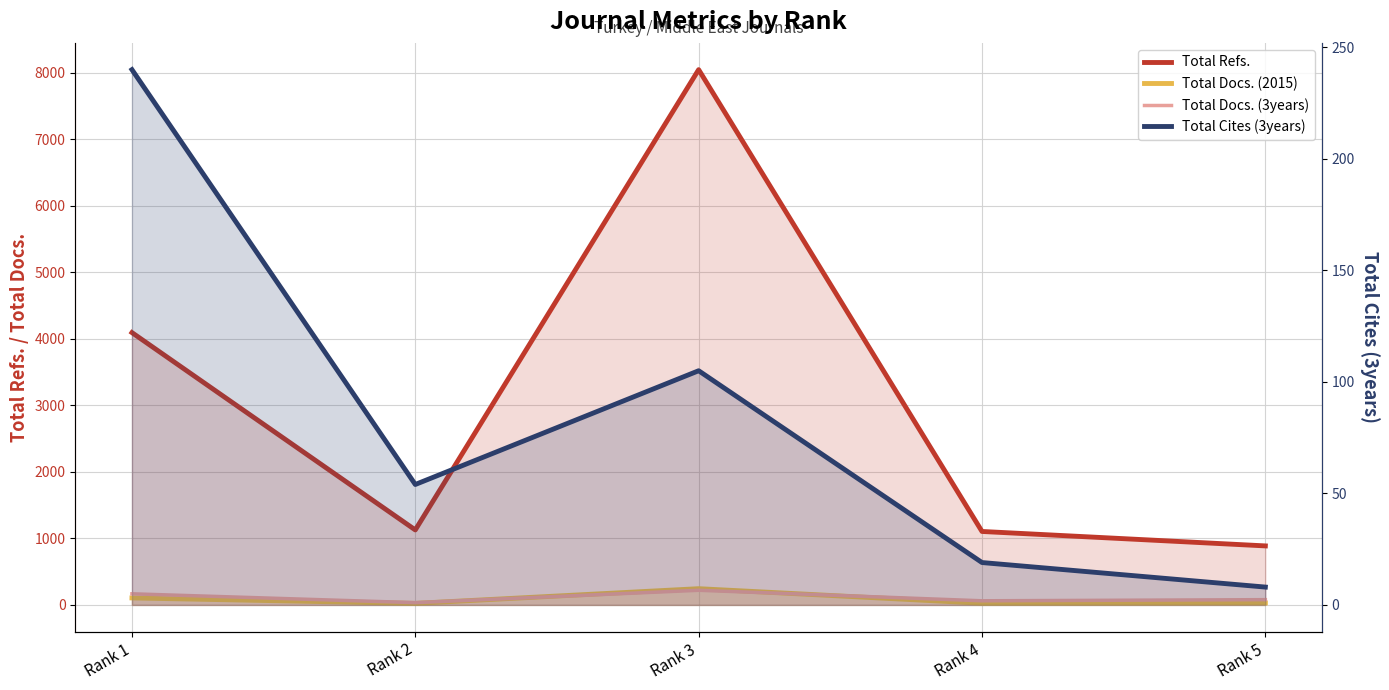

At which category does Total Docs. (2015) reach its first local valley?

Rank 2